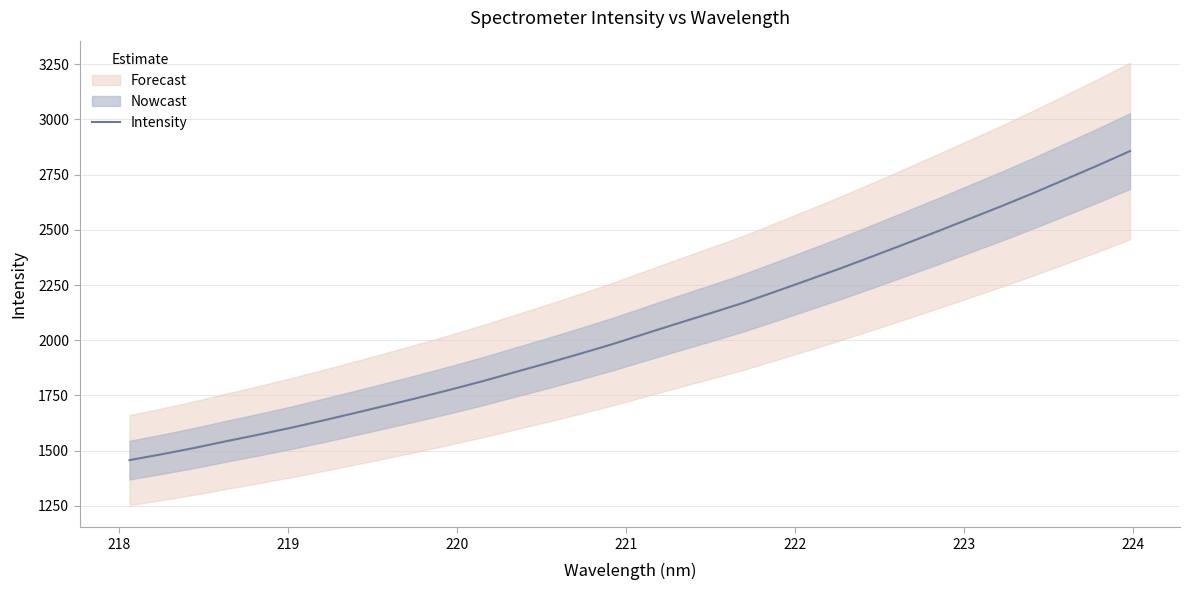

Reading left to right, transcribe all the data shown in this chart.

1457.0	1483.6	1512.0	1542.7	1572.6	1603.6	1636.8	1671.2	1706.2	1741.7	1778.7	1817.2	1858.2	1898.9	1941.0	1984.4	2031.2	2077.3	2122.8	2169.1	2220.2	2272.1	2324.4	2379.2	2435.0	2491.4	2548.9	2606.5	2666.5	2729.0	2791.8	2856.8